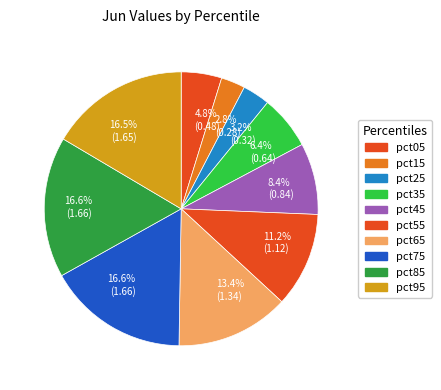

To the nearest percent, what is the combined percentage of pct25 and pct15?

6%